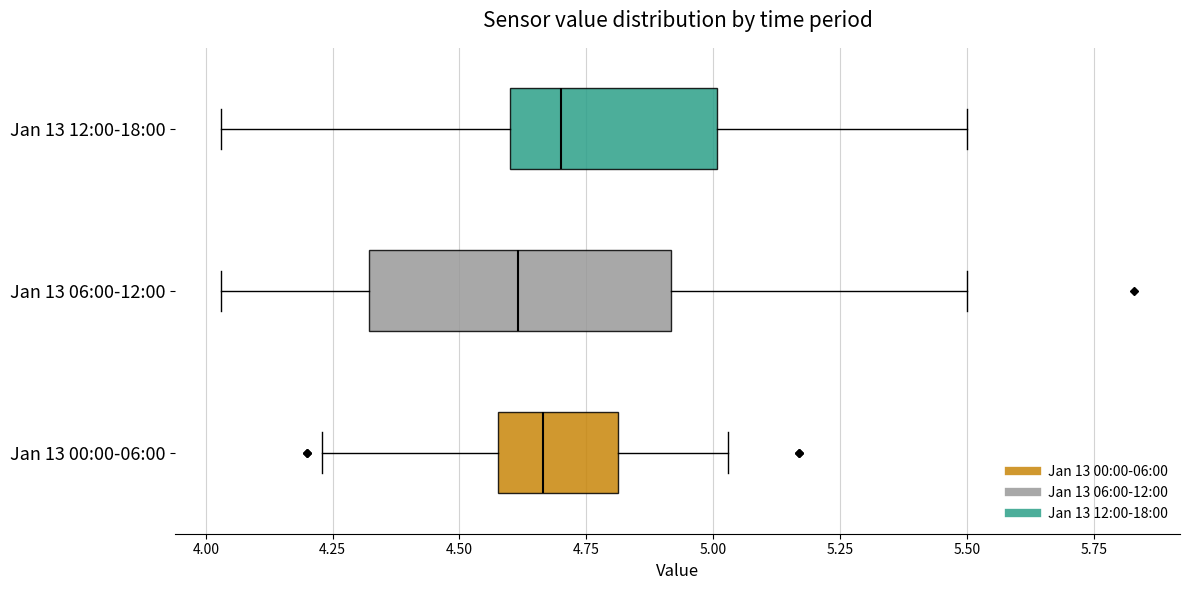

Comparing the boxes themselves (not the whiskers), which one is the widest?

Jan 13 06:00-12:00